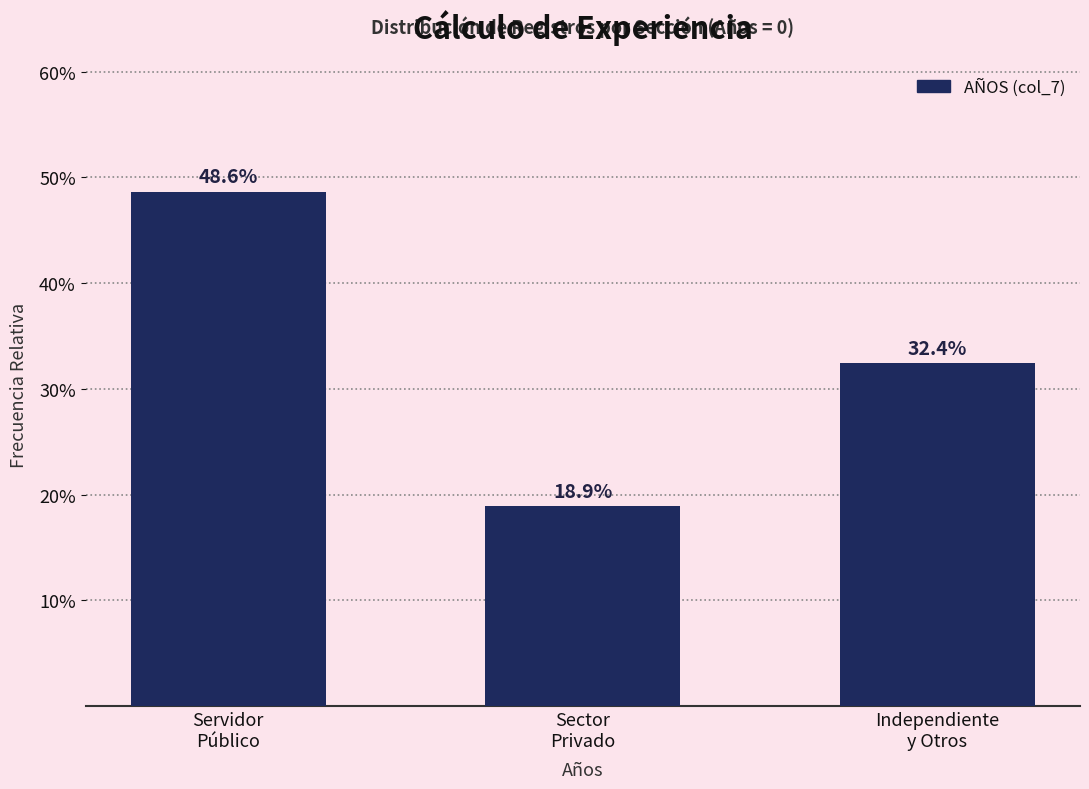

Reading left to right, what are all the values shown in this chart?

48.6	18.9	32.4